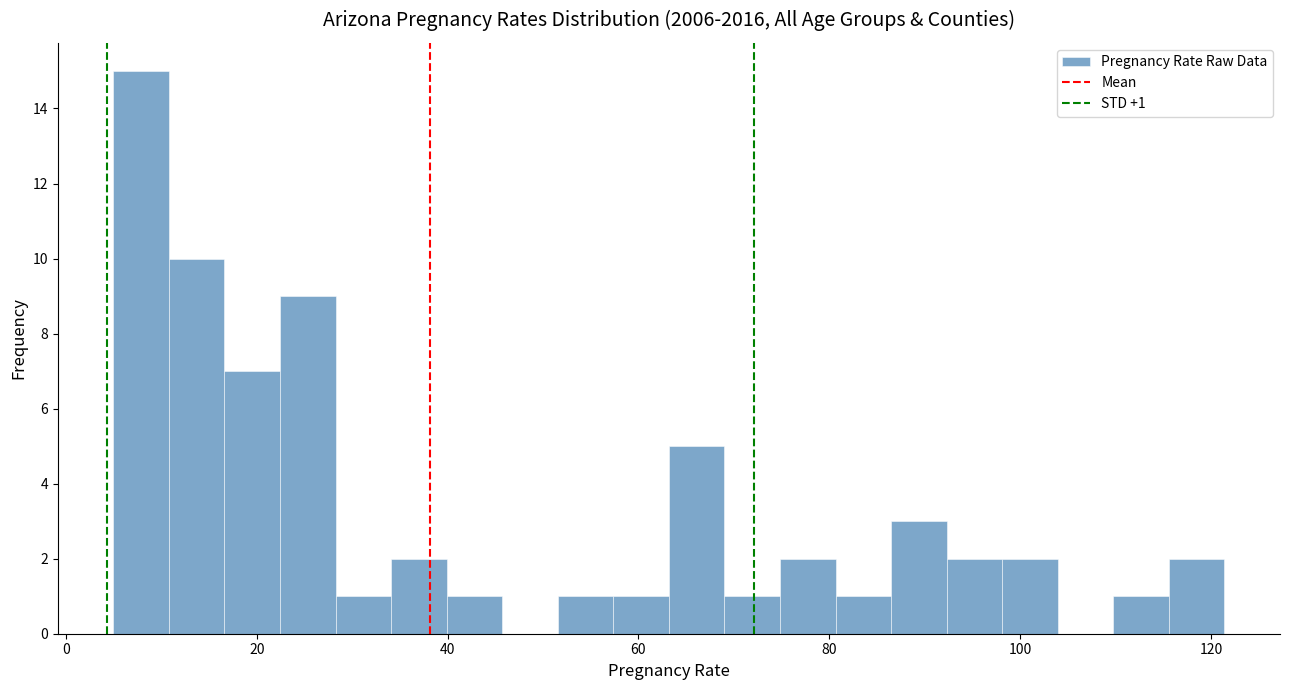

Read against the x-axis, roughly where is the centre of the tallest bar?

8